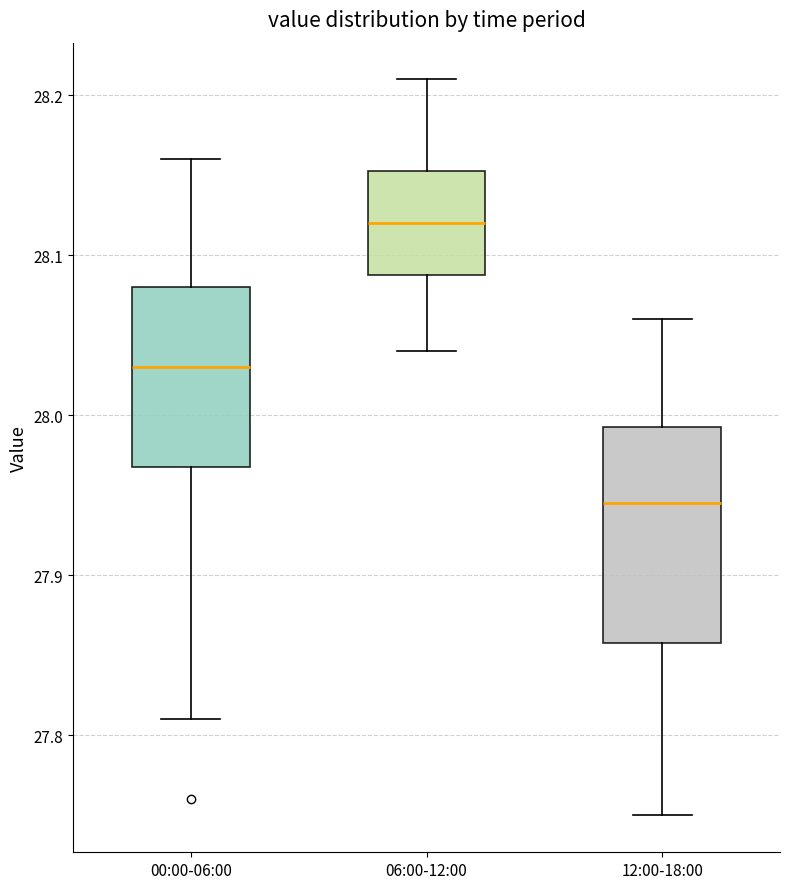

Reading left to right, transcribe this box plot: for each box, give where its median line is, the range the box spans, and where its two whiskers end, as read against the y-axis. The values are not printed on the chart, so give them approximately, as read against the axis.

00:00-06:00: median 28.03, box 27.97 to 28.08, whiskers 27.81 to 28.16
06:00-12:00: median 28.12, box 28.09 to 28.15, whiskers 28.04 to 28.21
12:00-18:00: median 27.95, box 27.86 to 27.99, whiskers 27.75 to 28.06